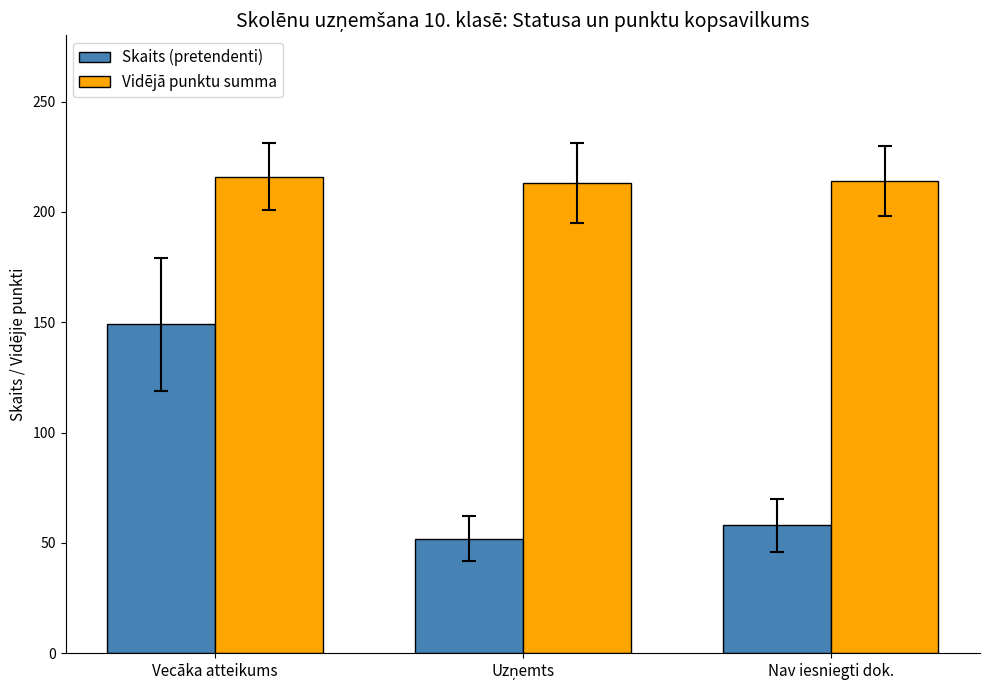

What is the smallest value displayed?

52